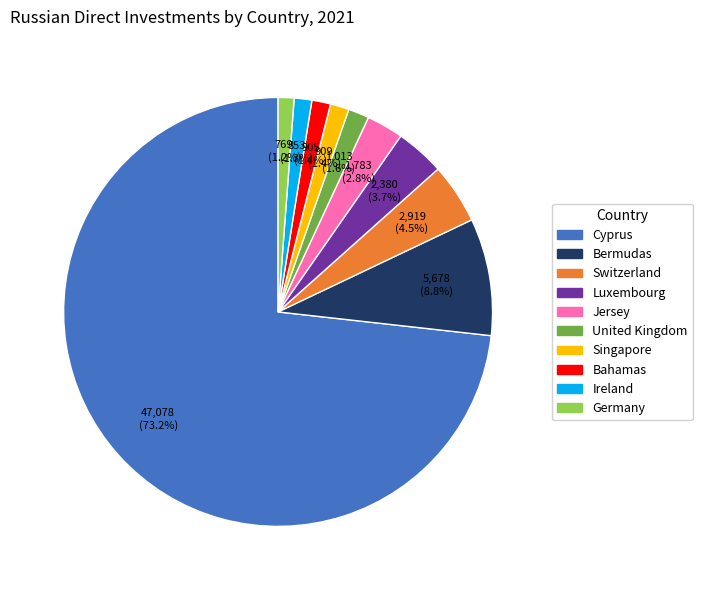

Which has a higher value, Bahamas or Jersey?

Jersey